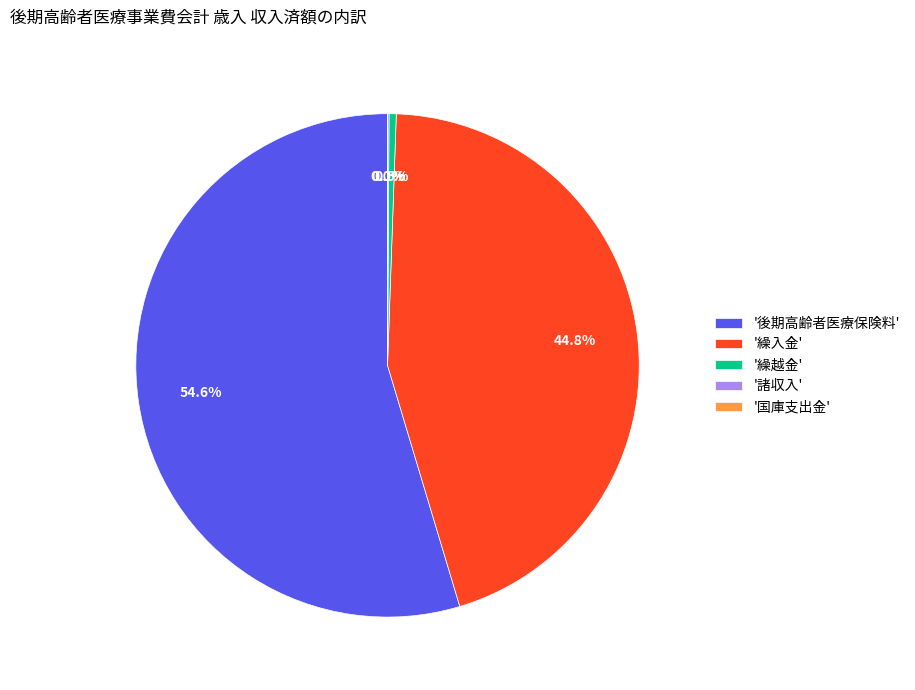

Which category has the biggest portion of the pie?

'後期高齢者医療保険料'